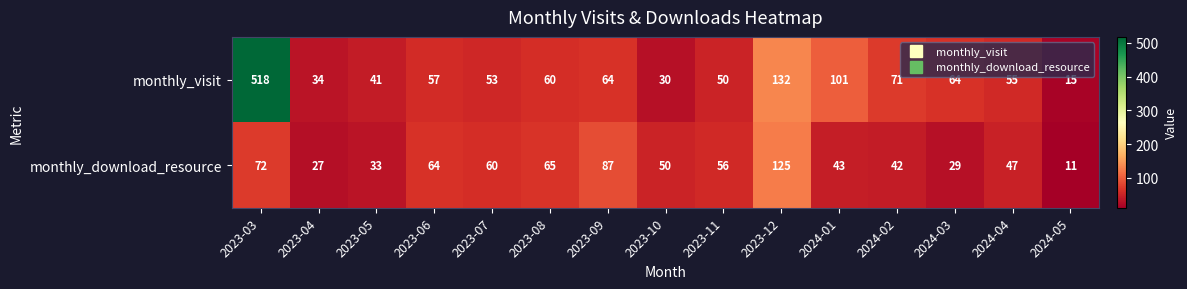

What is the total value across all series at 2024-03?

93